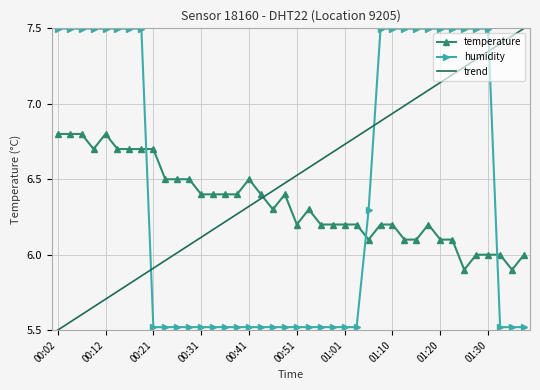

What is the difference between the maximum and minimum values in the temperature series?

0.9